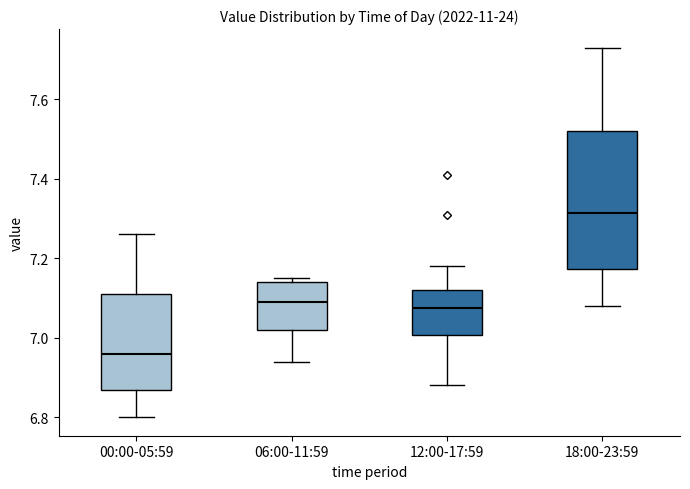

Comparing the boxes themselves (not the whiskers), which one is the tallest?

18:00-23:59